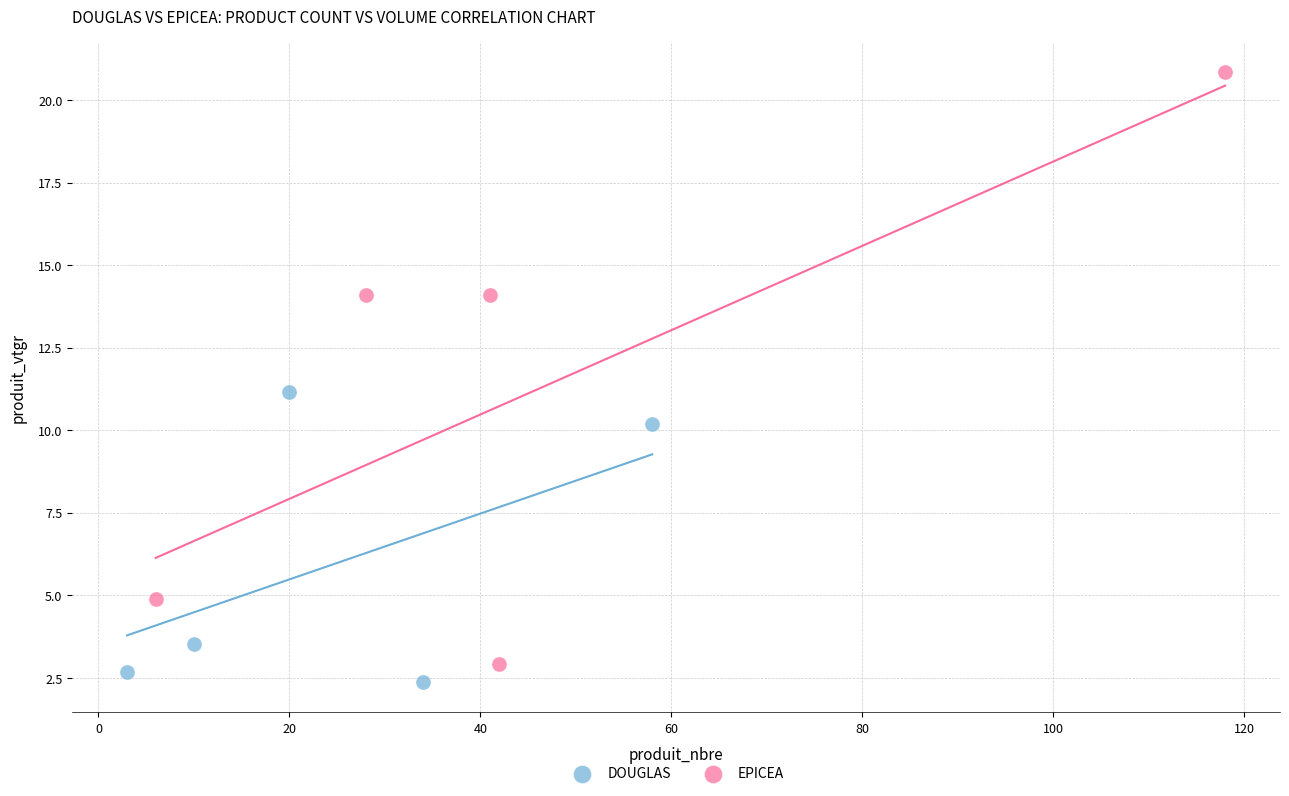

Which series has the widest spread of Y values?

EPICEA